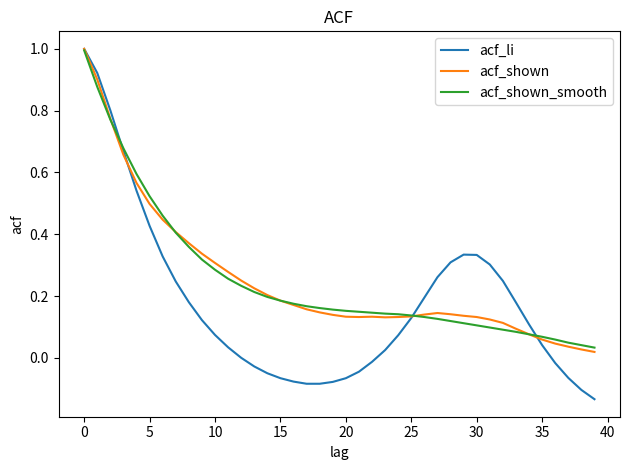

Does the chart display data point markers on the line(s)?

No